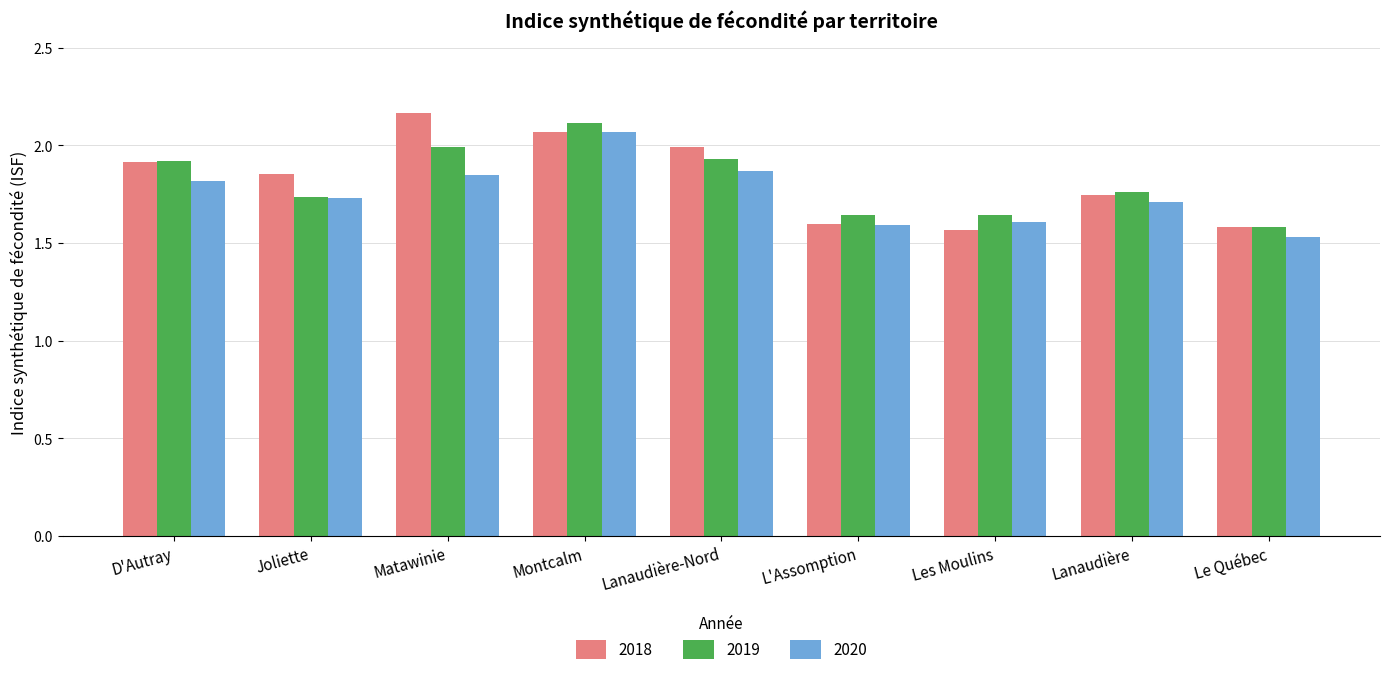

Which series has the largest range (max minus min)?

2018